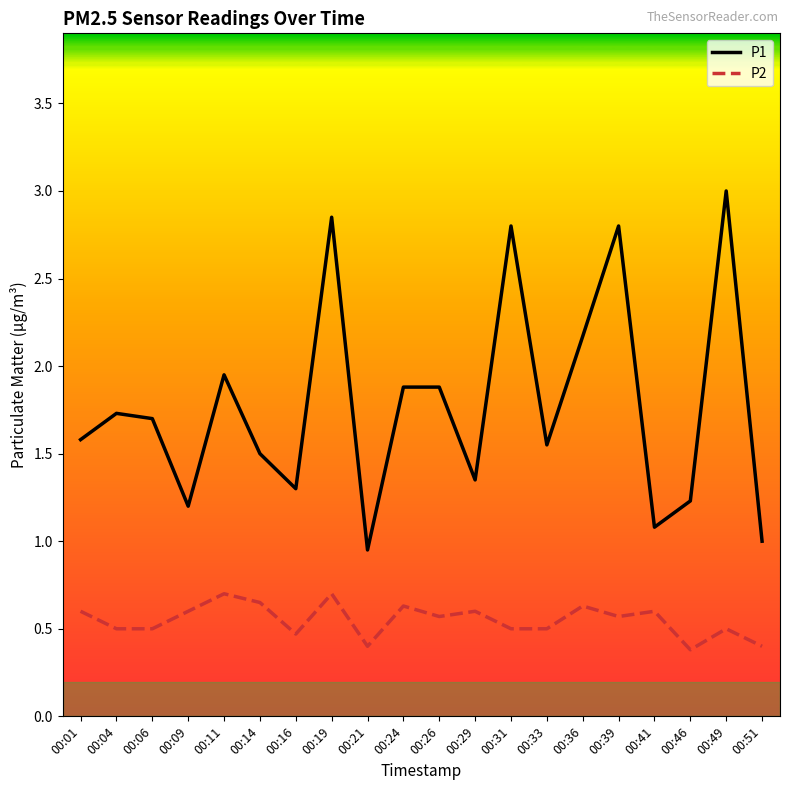

Count the number of data series in this chart.

2